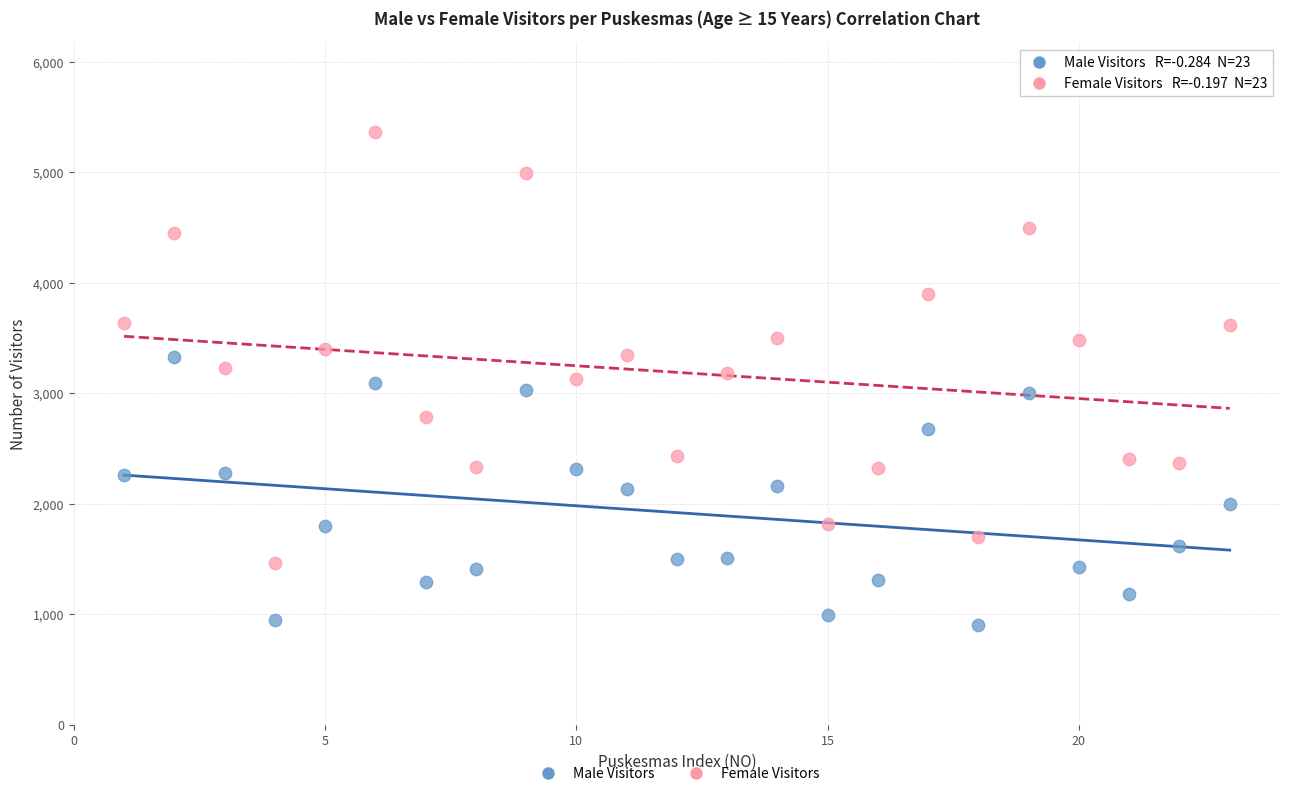

Which series contains the lowest Y value?

Male Visitors